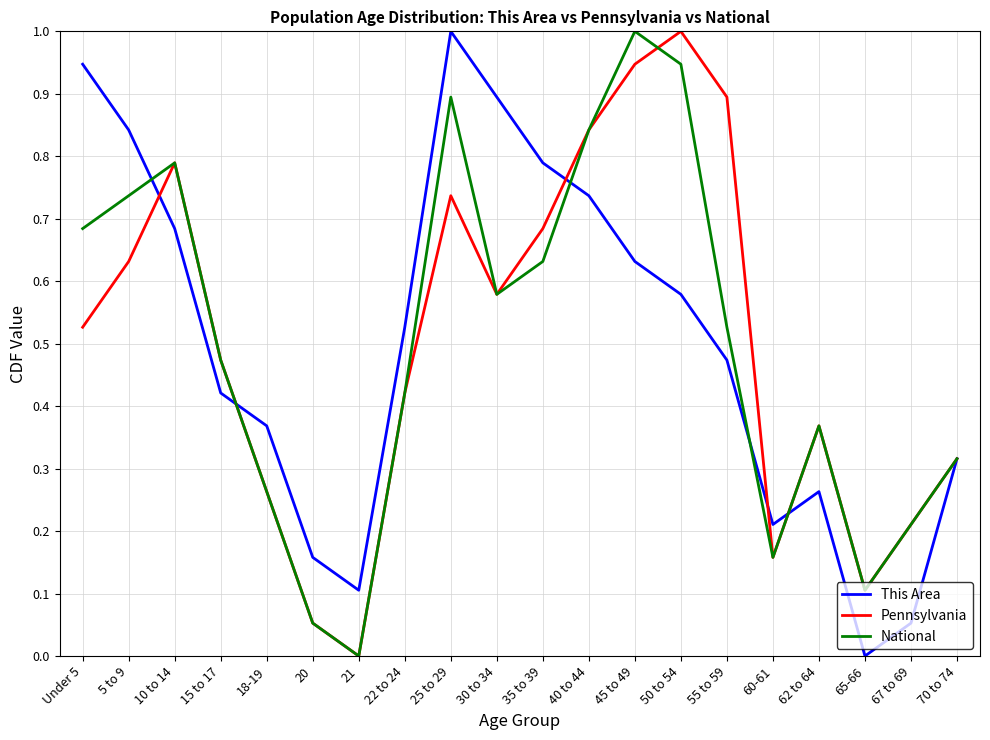

Which series changed the most between 18-19 and 60-61?

This Area